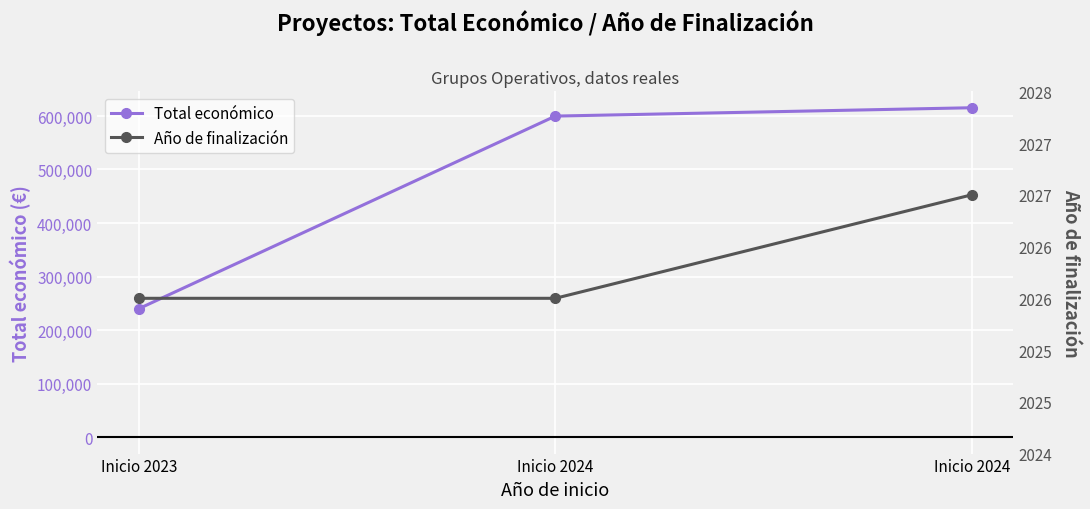

Reading right to left, what are all the values shown in this chart?

Total económico: 615375	599779	240000
Año de finalización: 2027	2026	2026